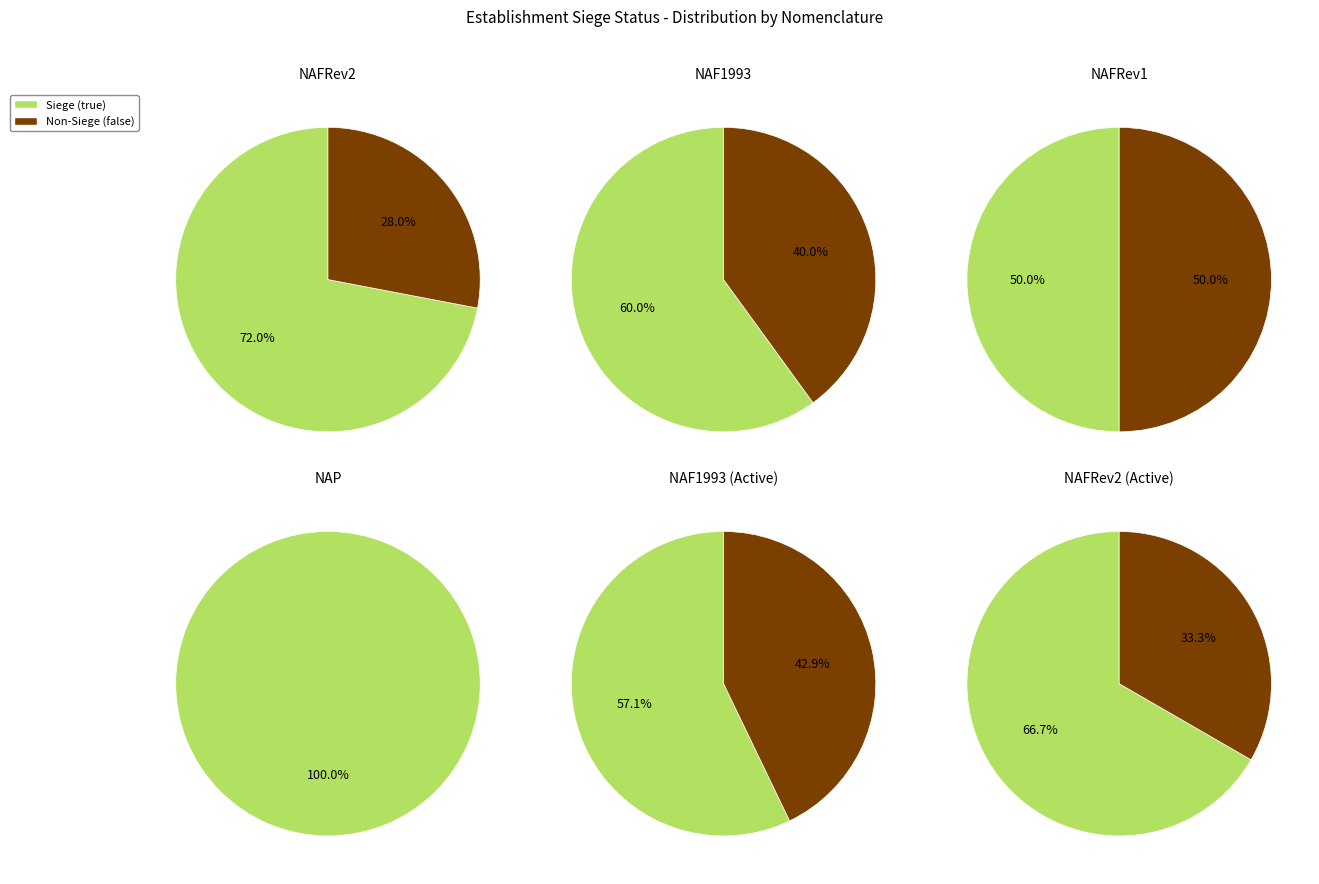

What is the smallest slice in the pie chart?

false